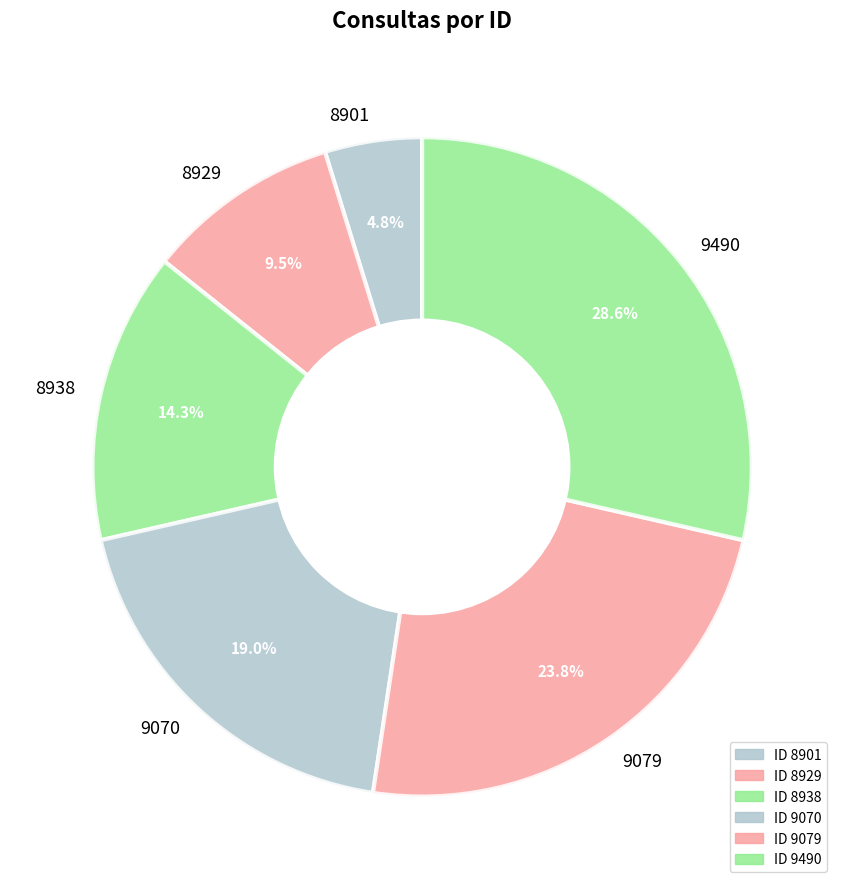

What is the total percentage of 8929 and 8901?

14.3%